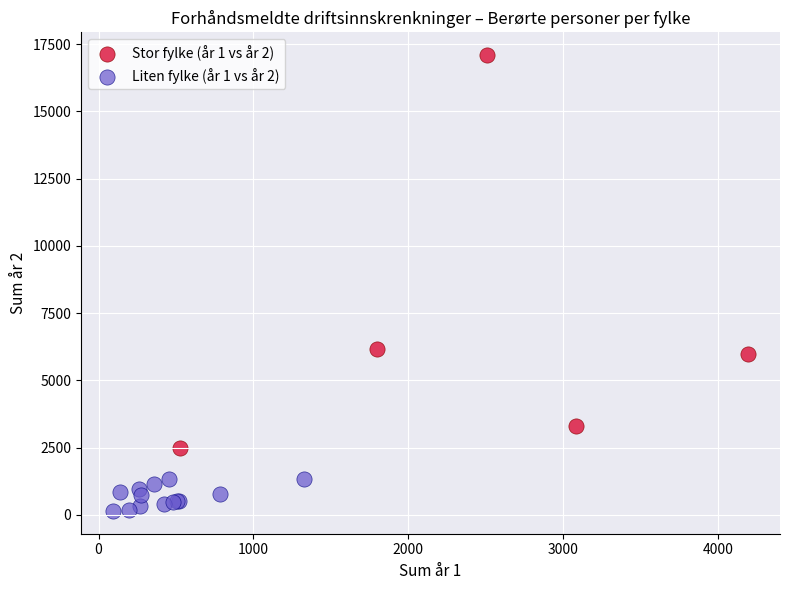

Which series contains the lowest Y value?

Liten fylke (år 1 vs år 2)